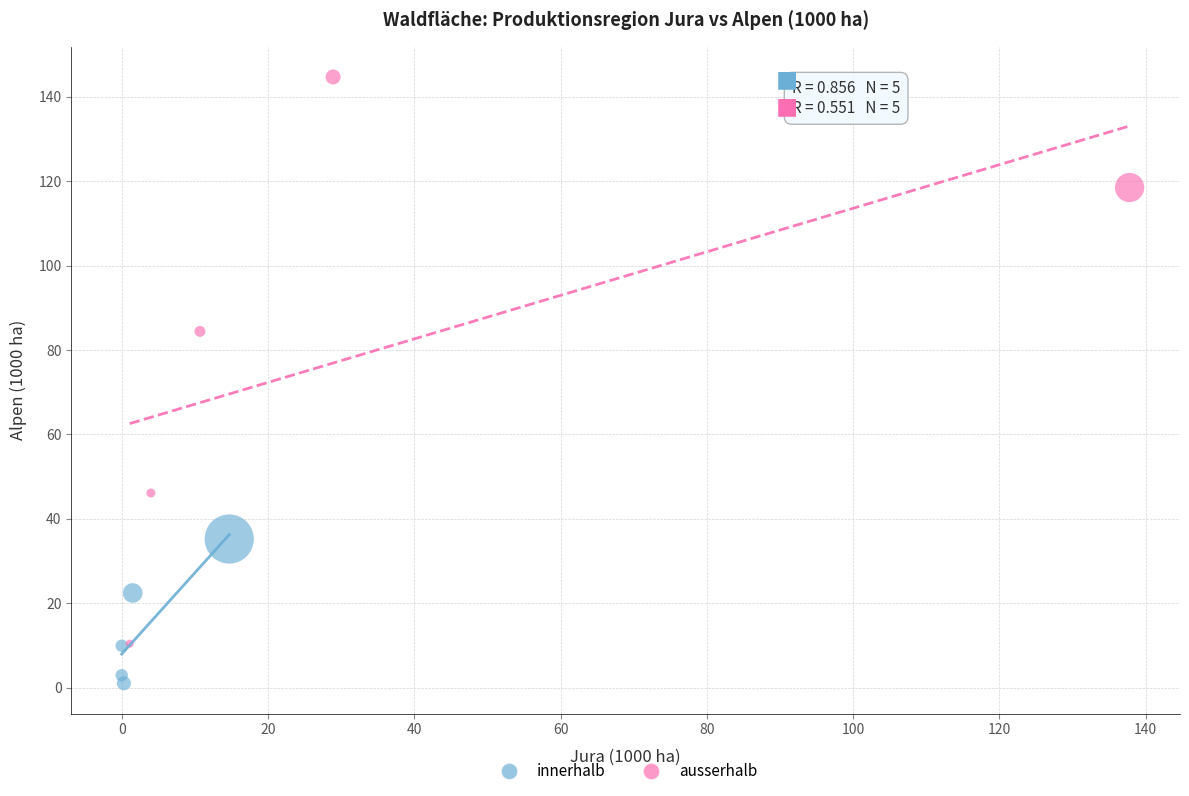

Which series reaches the minimum Y coordinate?

innerhalb